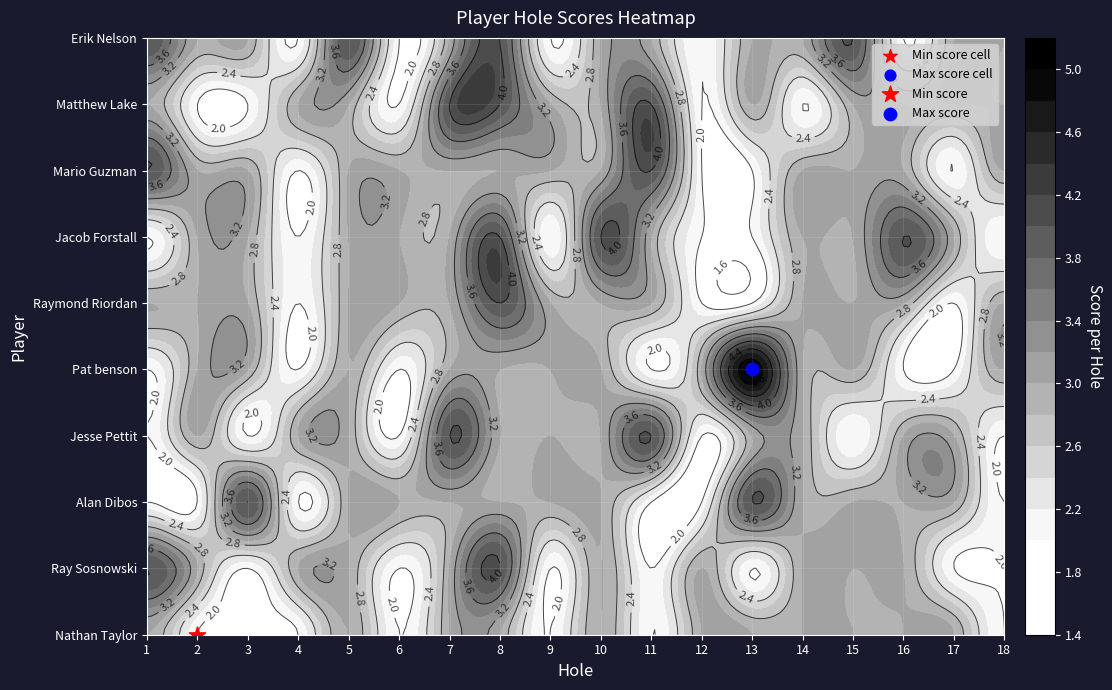

Reading right to left, list all the values displayed in this chart.

Nathan Taylor: 2	3	3	3	3	3	3	2	3	2	3	3	2	3	2	2	2	3
Ray Sosnowski: 2	2	3	3	3	2	3	2	3	2	4	3	2	3	3	2	3	4
Alan Dibos: 2	3	3	3	3	4	2	2	3	3	3	3	3	3	2	4	2	2
Jesse Pettit: 2	3	3	2	3	3	2	4	3	3	3	4	2	3	3	2	3	2
Pat benson: 3	2	2	3	3	5	3	2	3	3	3	3	2	3	2	3	3	2
Raymond Riordan: 3	2	3	3	3	2	2	3	3	3	4	3	3	3	2	3	3	3
Jacob Forstall: 2	3	4	3	3	2	2	3	4	2	4	3	3	3	2	3	3	2
Mario Guzman: 3	2	3	3	3	2	2	4	3	3	3	3	3	3	2	3	3	4
Matthew Lake: 3	3	3	3	2	3	2	4	3	3	4	4	2	3	3	2	2	3
Erik Nelson: 3	3	2	4	3	3	2	3	3	2	4	3	2	4	2	3	3	4